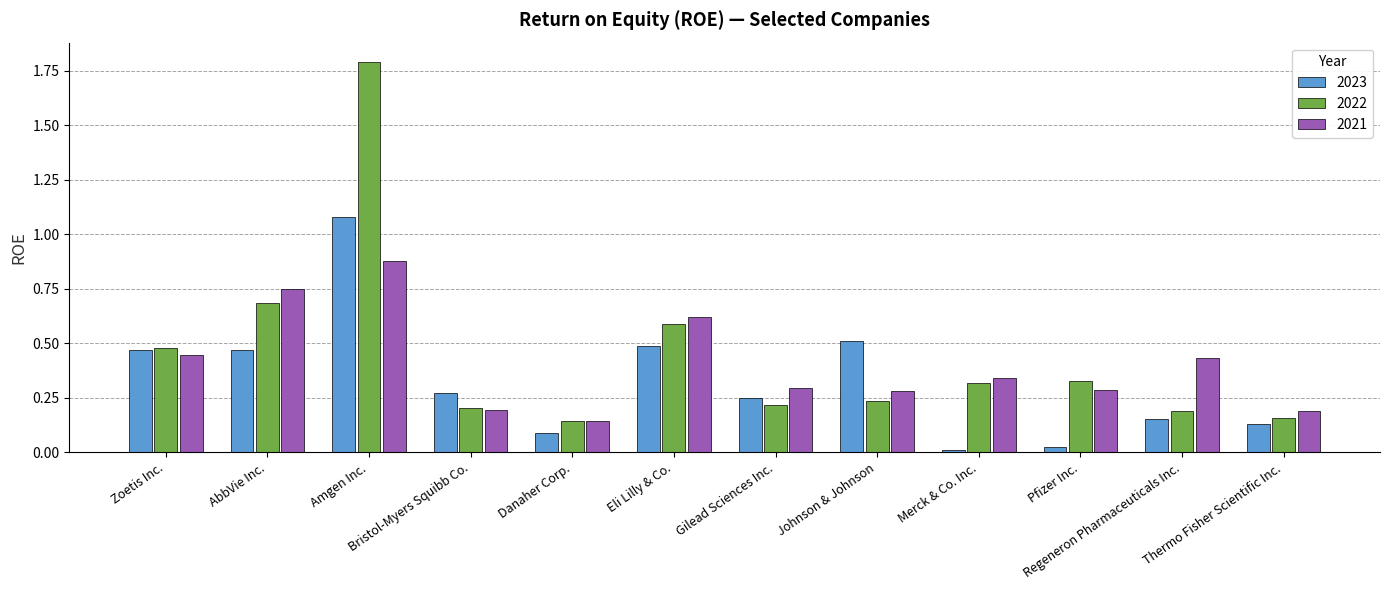

What is the difference between the maximum and second lowest values in the 2022 series?

1.6